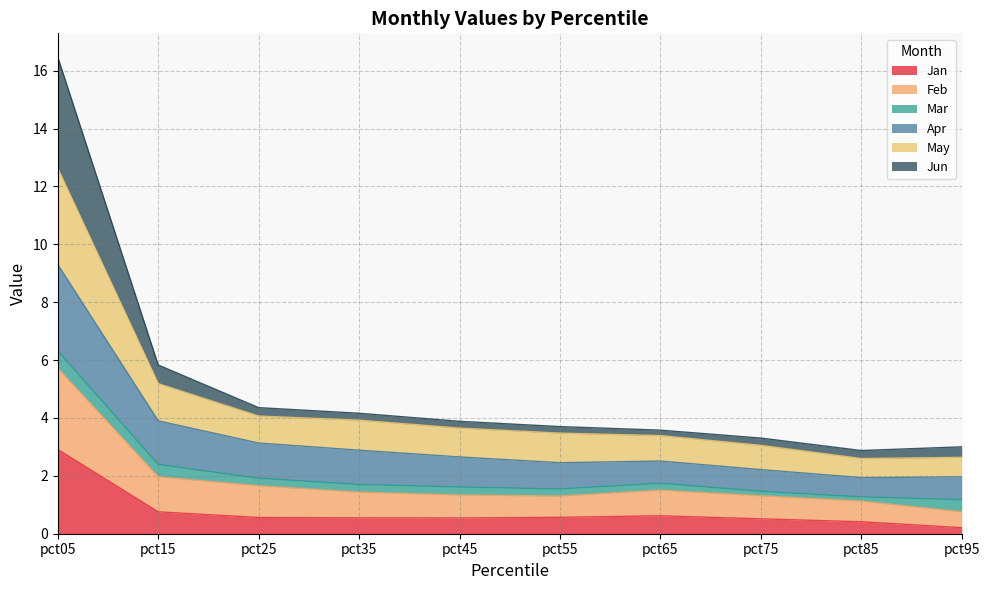

At which category does Jun reach its first local valley?

pct85